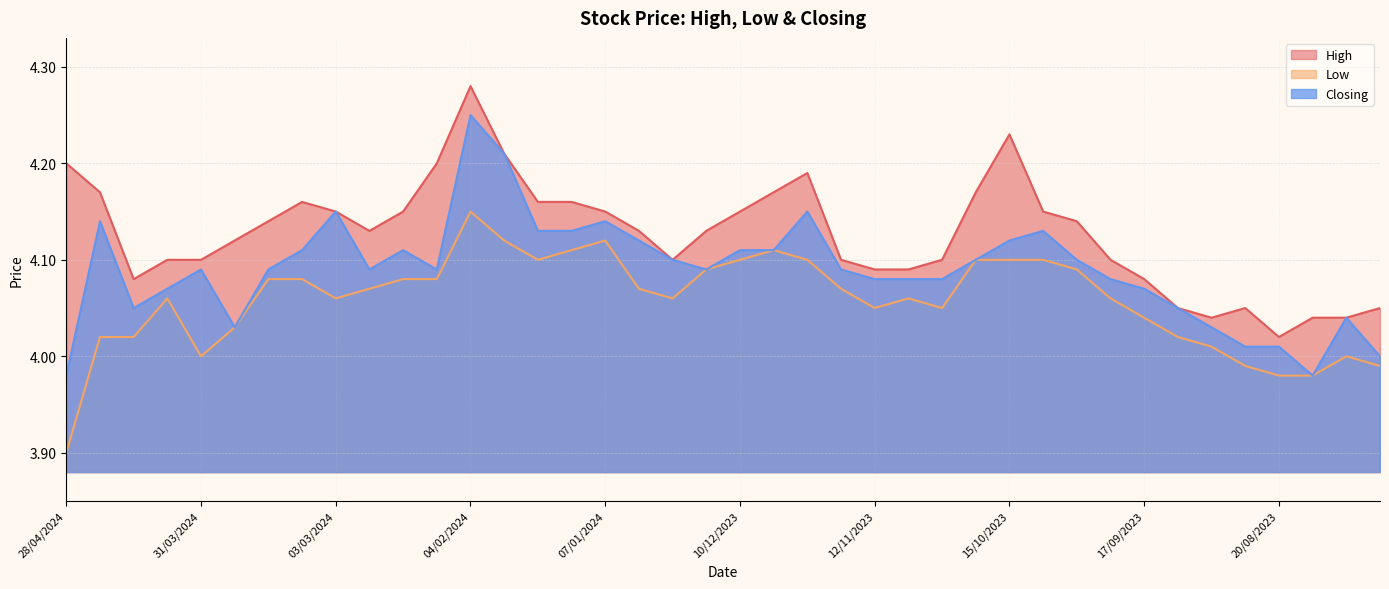

Reading right to left, transcribe all the data shown in this chart.

High: 4.0	4.0	4.0	4.0	4.0	4.0	4.0	4.1	4.1	4.1	4.2	4.2	4.2	4.1	4.1	4.1	4.1	4.2	4.2	4.2	4.1	4.1	4.1	4.2	4.2	4.2	4.2	4.3	4.2	4.2	4.1	4.2	4.2	4.1	4.1	4.1	4.1	4.1	4.2	4.2
Low: 4.0	4.0	4.0	4.0	4.0	4.0	4.0	4.0	4.1	4.1	4.1	4.1	4.1	4.0	4.1	4.0	4.1	4.1	4.1	4.1	4.1	4.1	4.1	4.1	4.1	4.1	4.1	4.2	4.1	4.1	4.1	4.1	4.1	4.1	4.0	4.0	4.1	4.0	4.0	3.9
Closing: 4.0	4.0	4.0	4.0	4.0	4.0	4.0	4.1	4.1	4.1	4.1	4.1	4.1	4.1	4.1	4.1	4.1	4.2	4.1	4.1	4.1	4.1	4.1	4.1	4.1	4.1	4.2	4.2	4.1	4.1	4.1	4.2	4.1	4.1	4.0	4.1	4.1	4.0	4.1	4.0